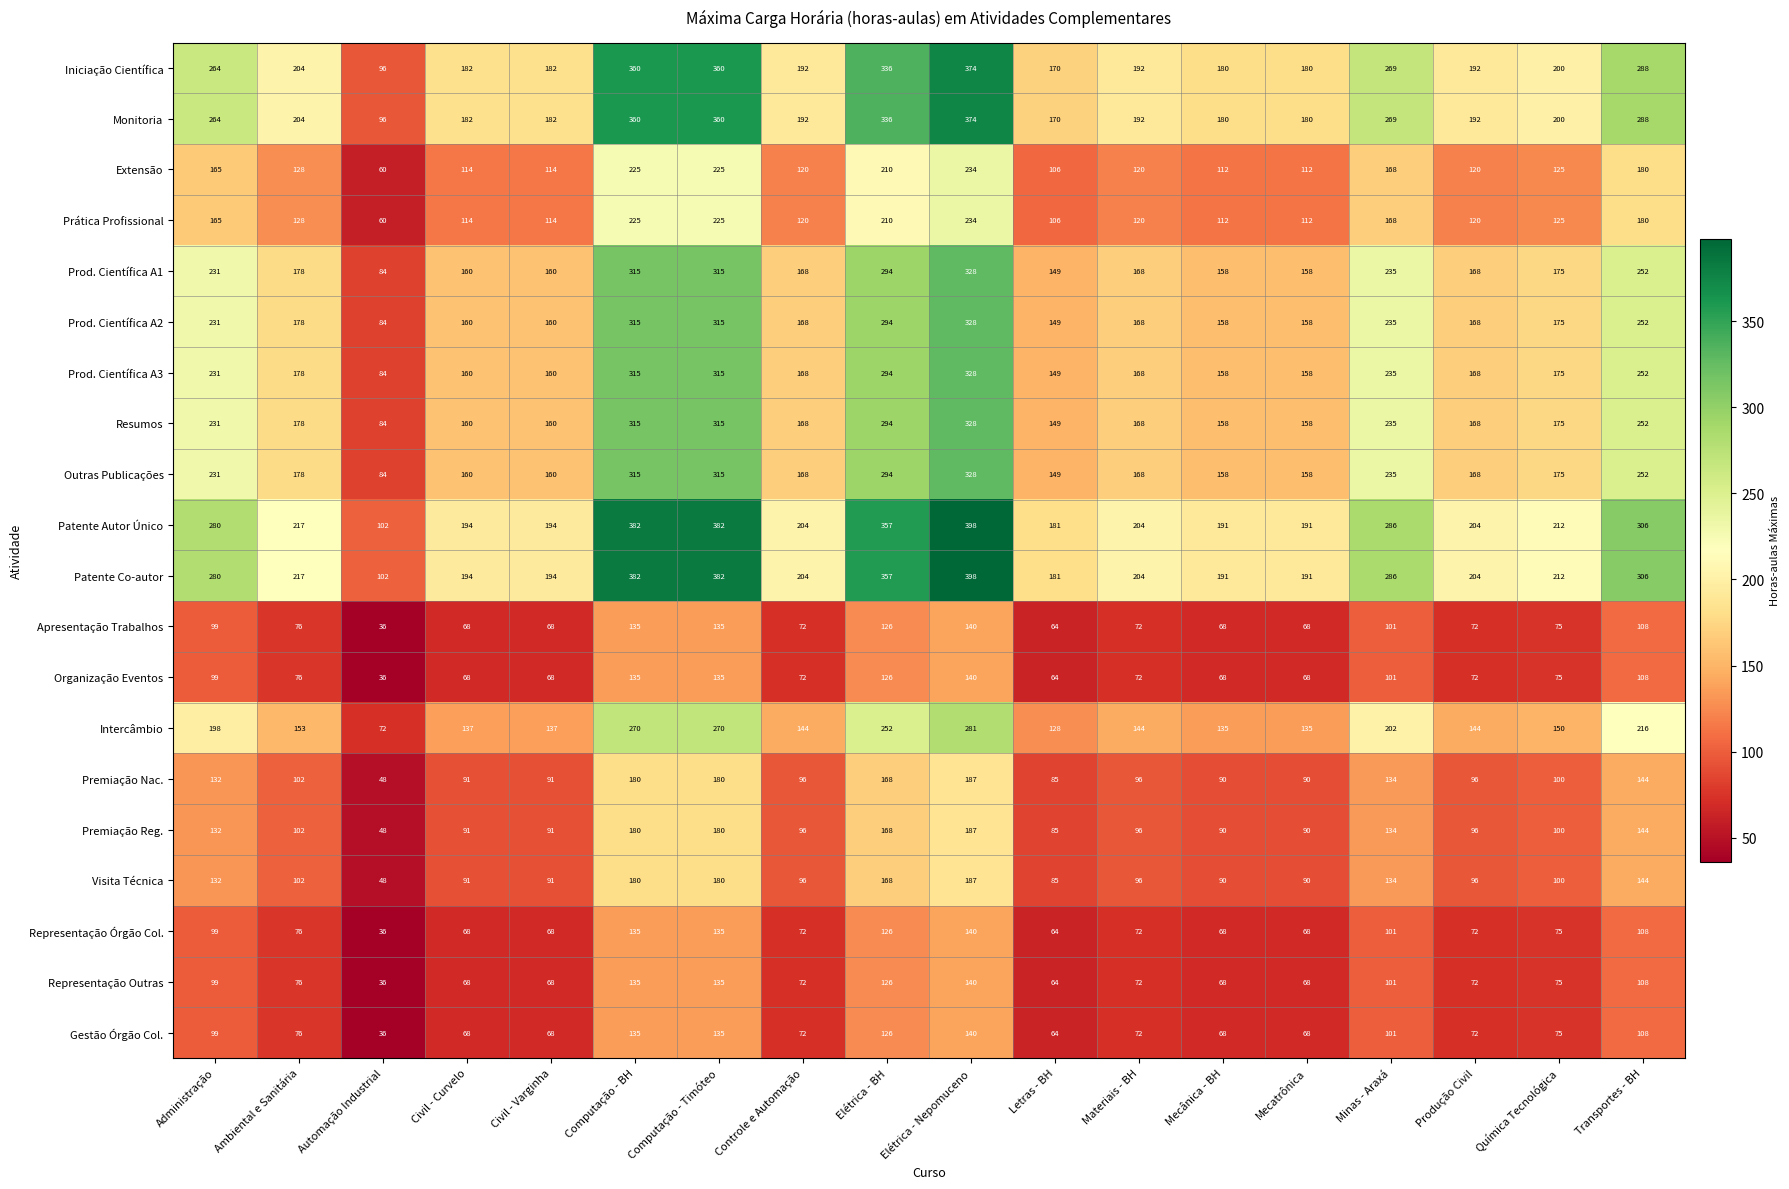

Which label corresponds to the smallest value in the chart?

Automação Industrial